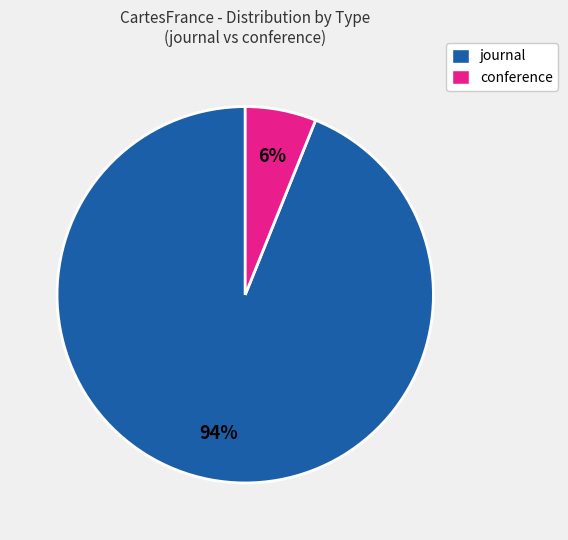

Which slice is the smallest?

conference